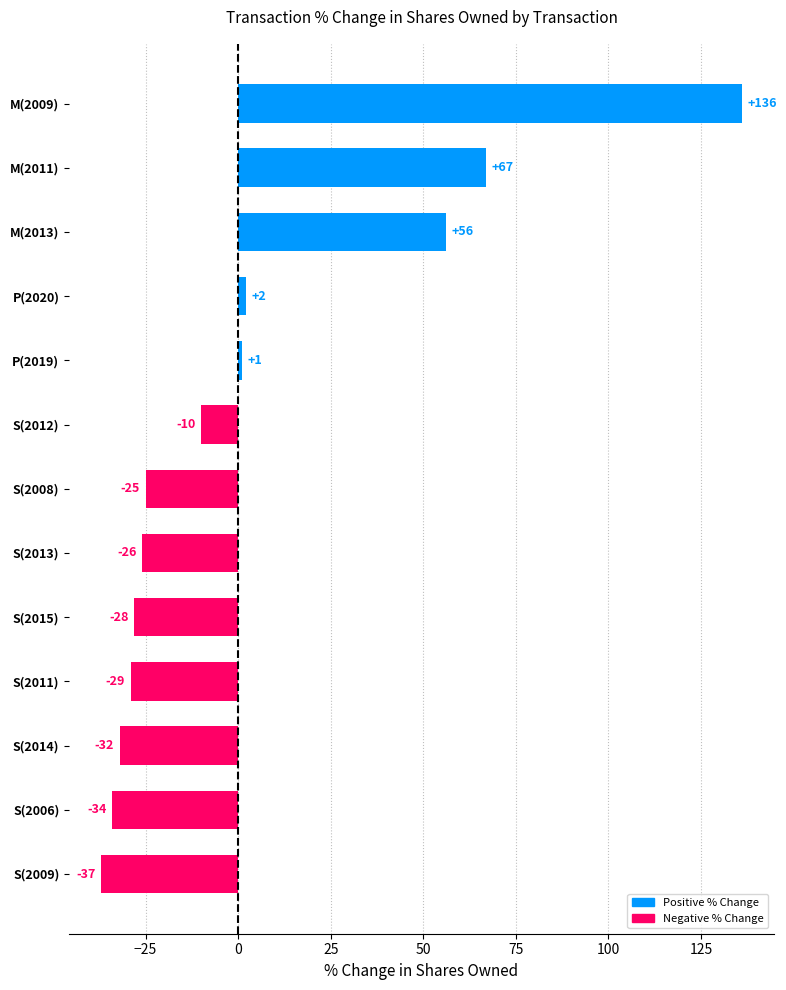

What is the smallest value displayed?

-37